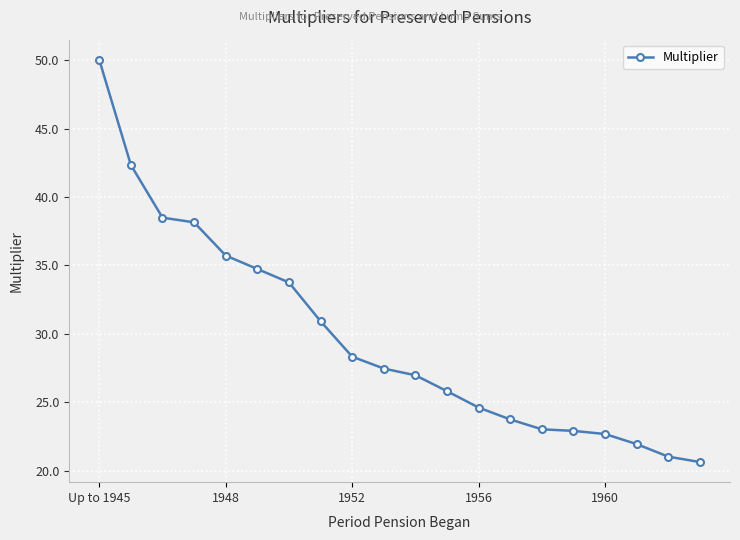

What is the difference between the maximum and minimum values?

29.4